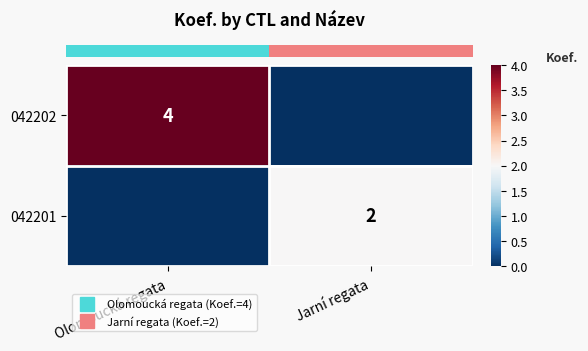

Which has a higher value, Olomoucká regata or Jarní regata?

Olomoucká regata